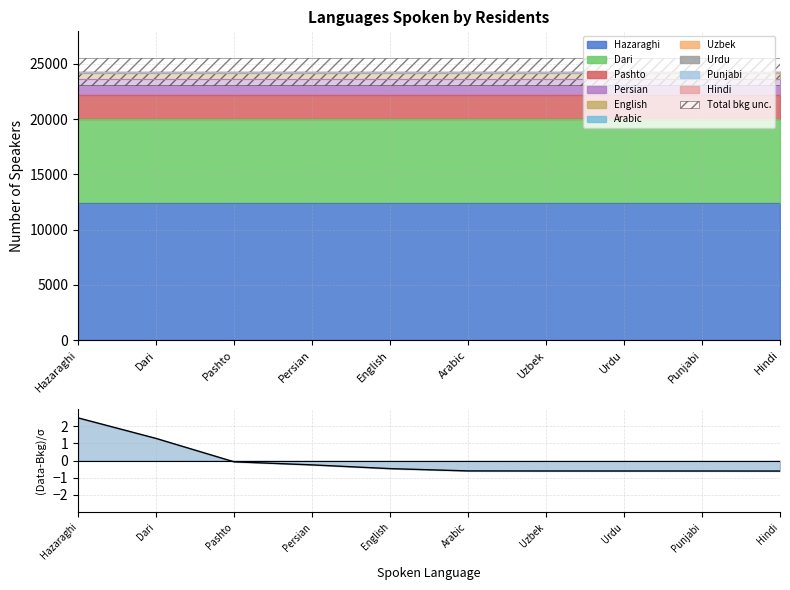

What is the label of the 7th point from the left?

Uzbek